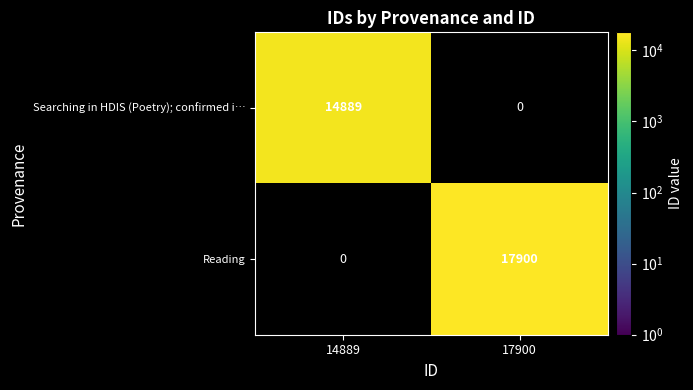

True or false: Searching in HDIS (Poetry); confirmed i… has a value of 7551 at 14889.

False